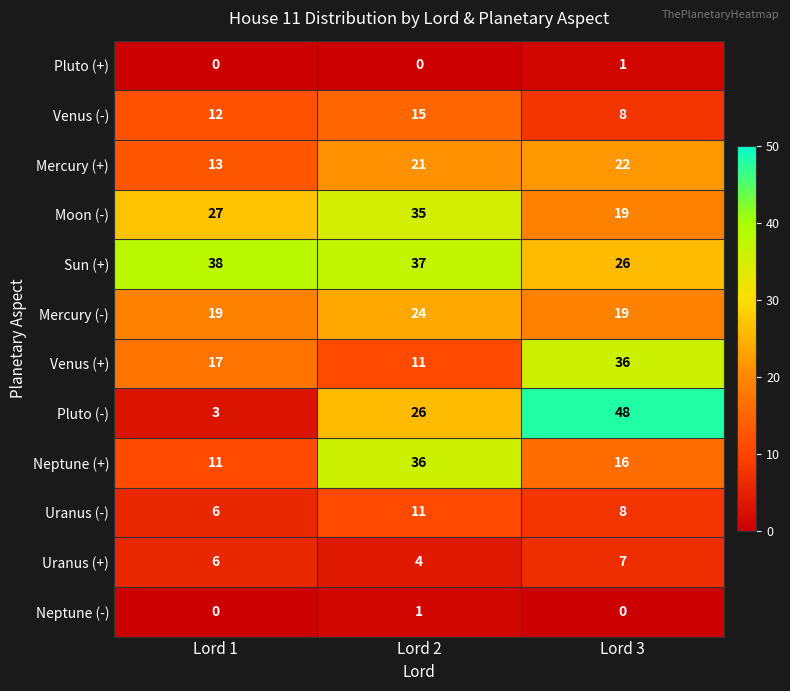

Rank the categories by Uranus (-) value from highest to lowest.

Lord 2, Lord 3, Lord 1